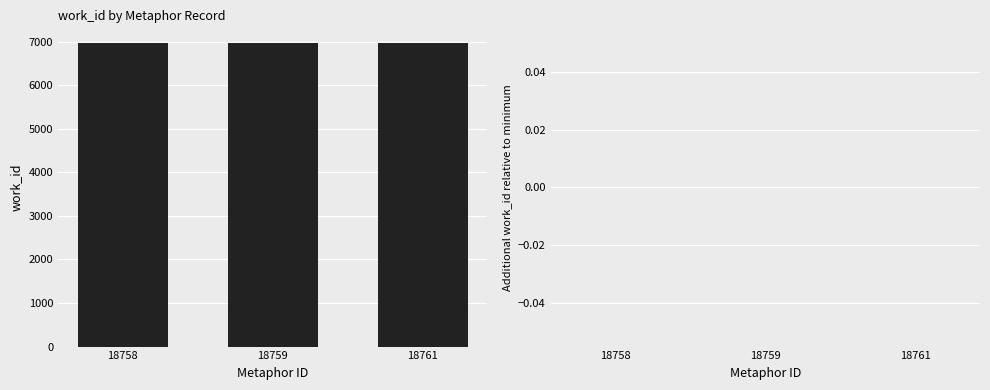

What is the value of the work_id bar at the 1st from the left?

6957